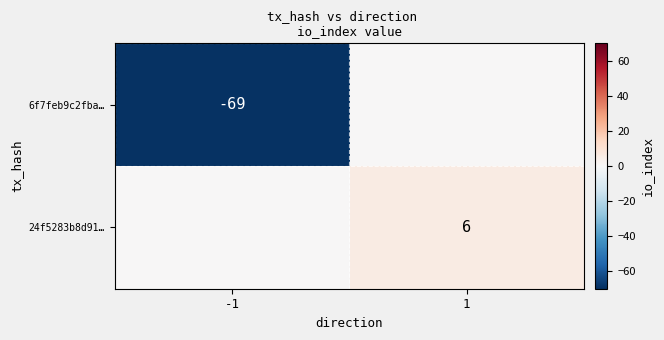

The 6f7feb9c2fba… series shows -97 at -1. True or false?

False